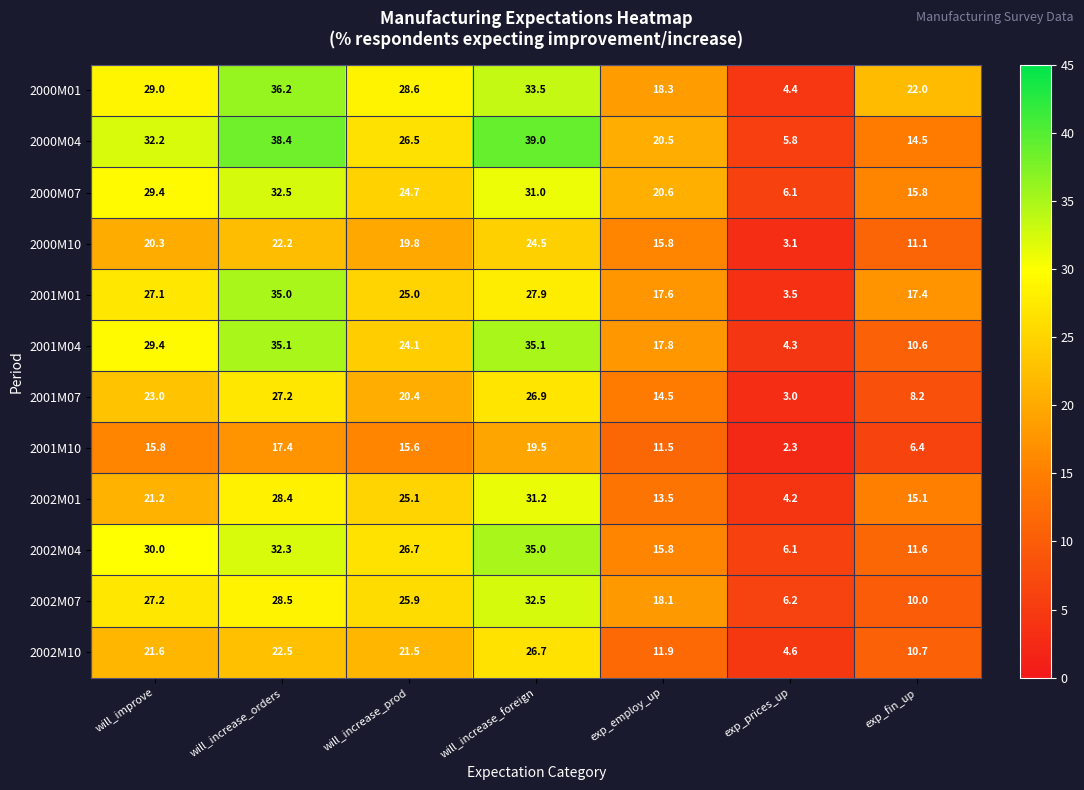

Which series has the largest total across all categories?

2000M04